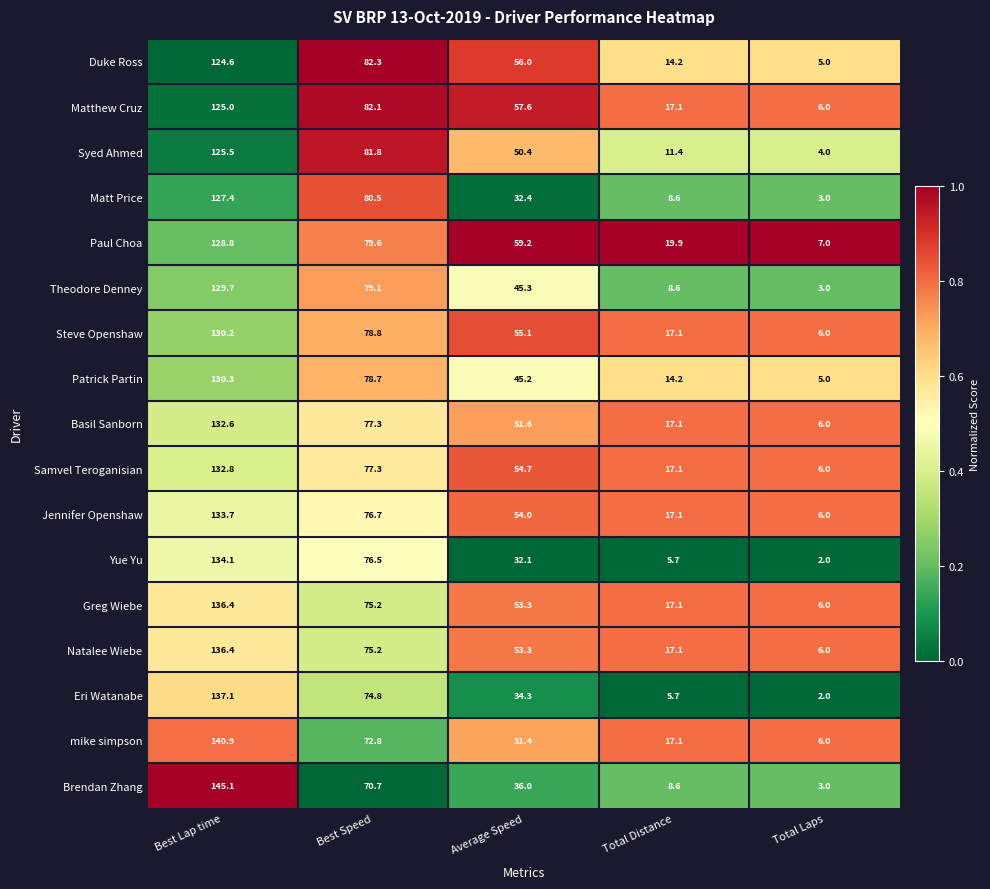

What is the total value across all series at Best Lap time?

2250.6